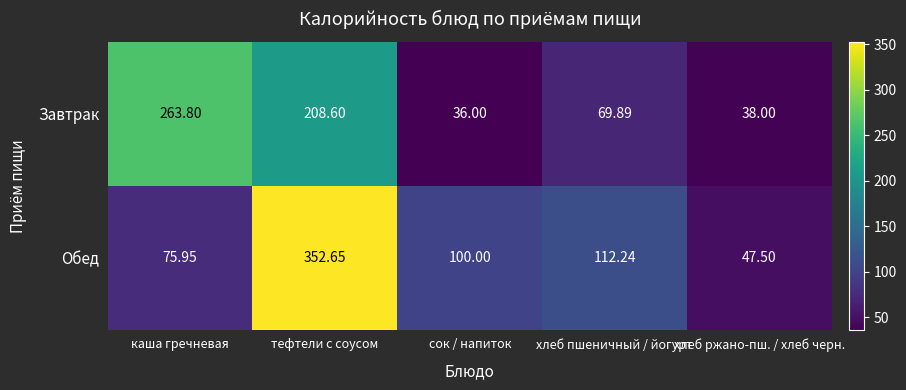

What is the minimum value shown in the chart?

36.0